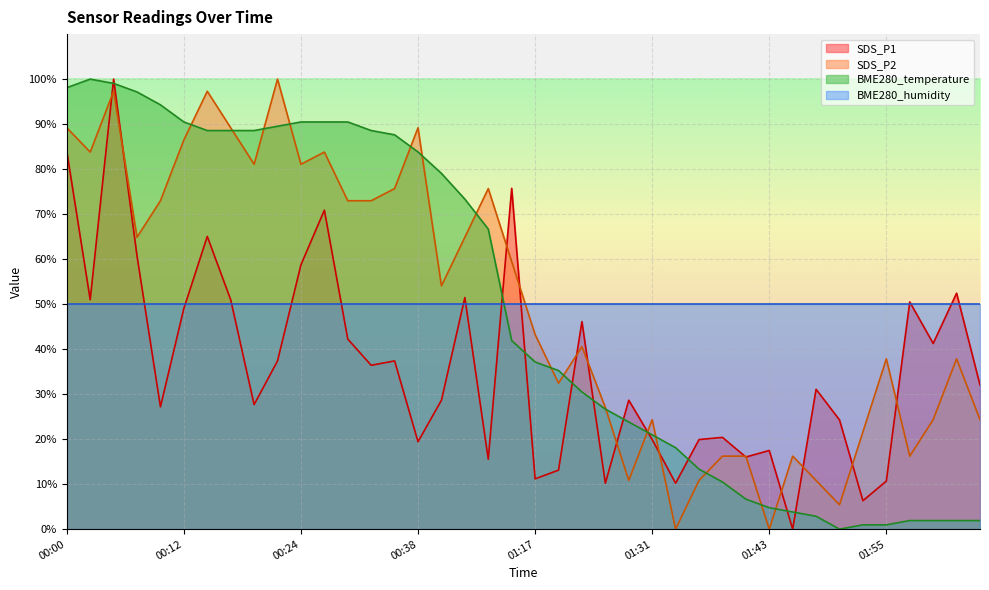

Which series ends up on top after the final intersection of BME280_temperature and SDS_P1?

SDS_P1